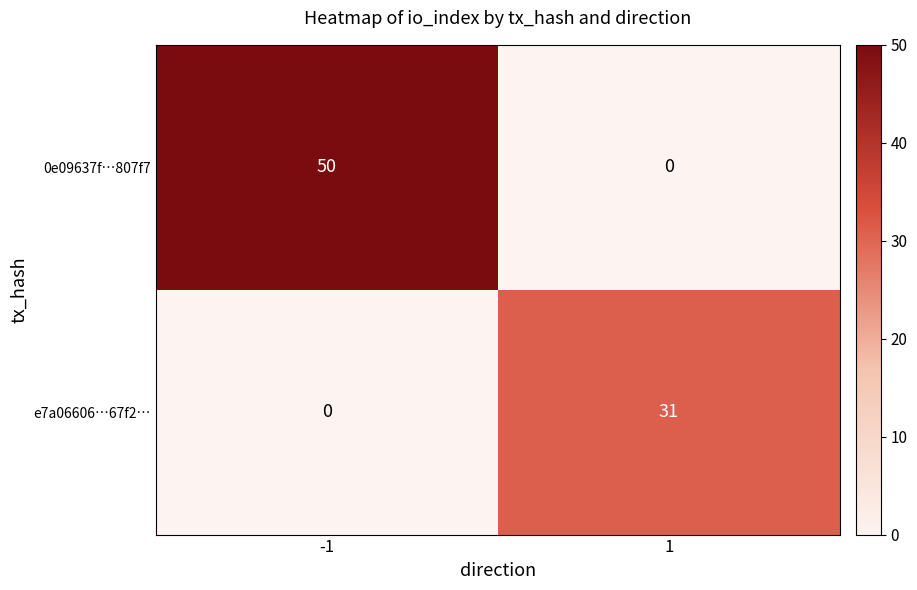

The e7a06606…67f2… series shows 14 at -1. True or false?

False